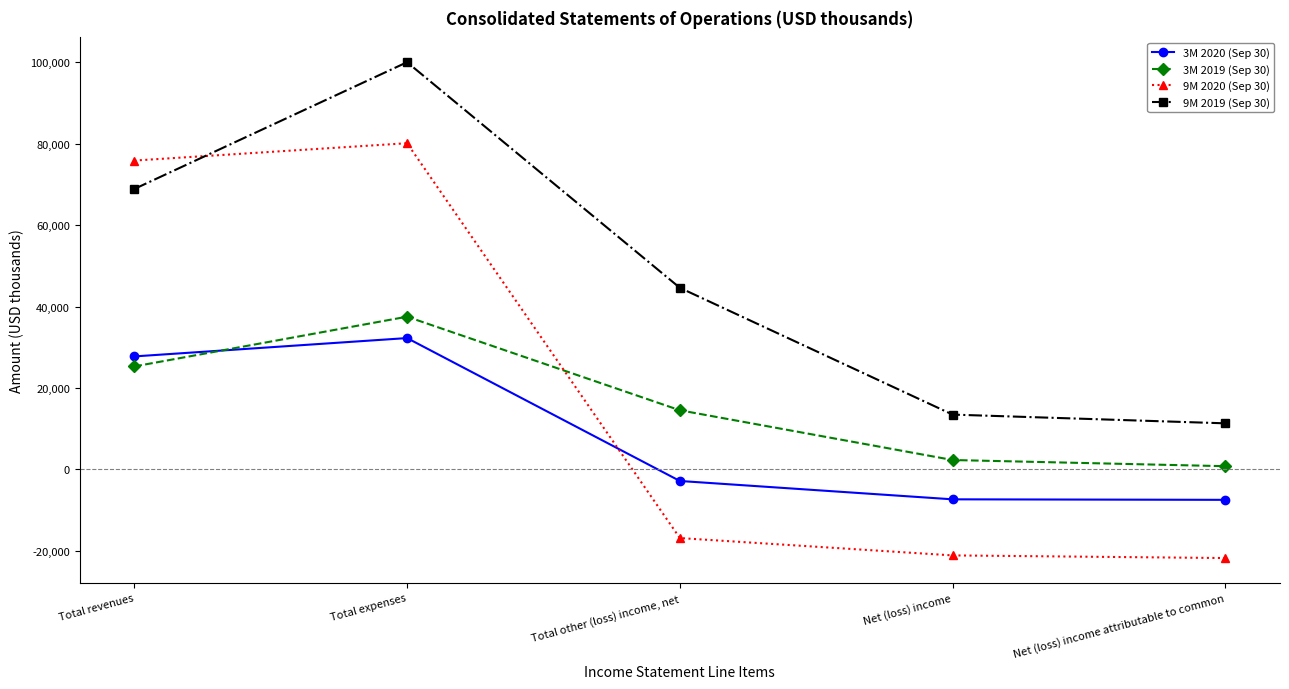

What are all the series names shown in the legend?

3M 2020 (Sep 30), 3M 2019 (Sep 30), 9M 2020 (Sep 30), 9M 2019 (Sep 30)